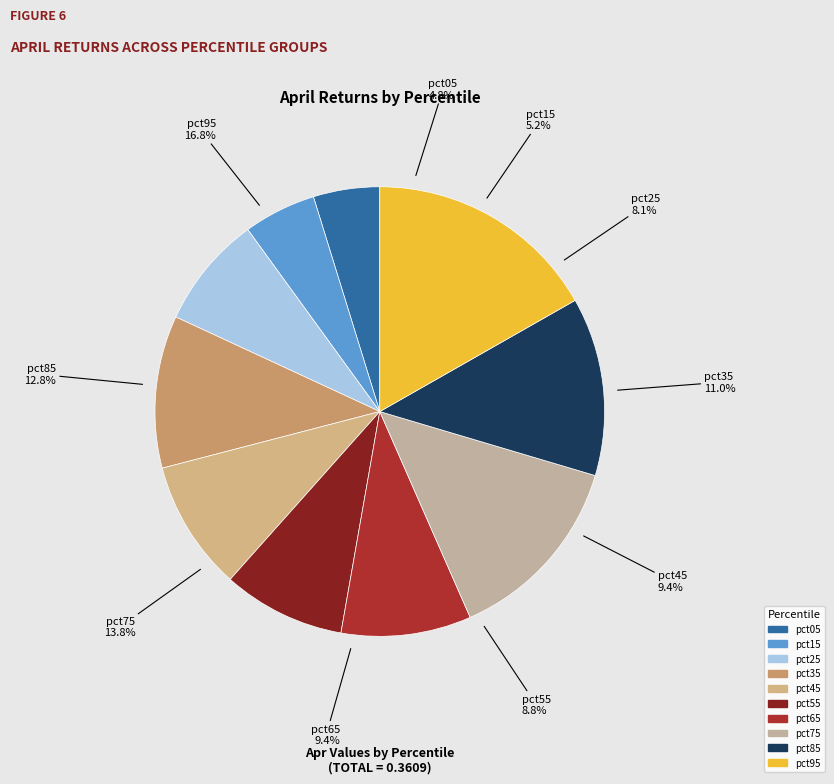

Is pct95 the majority of the pie?

No